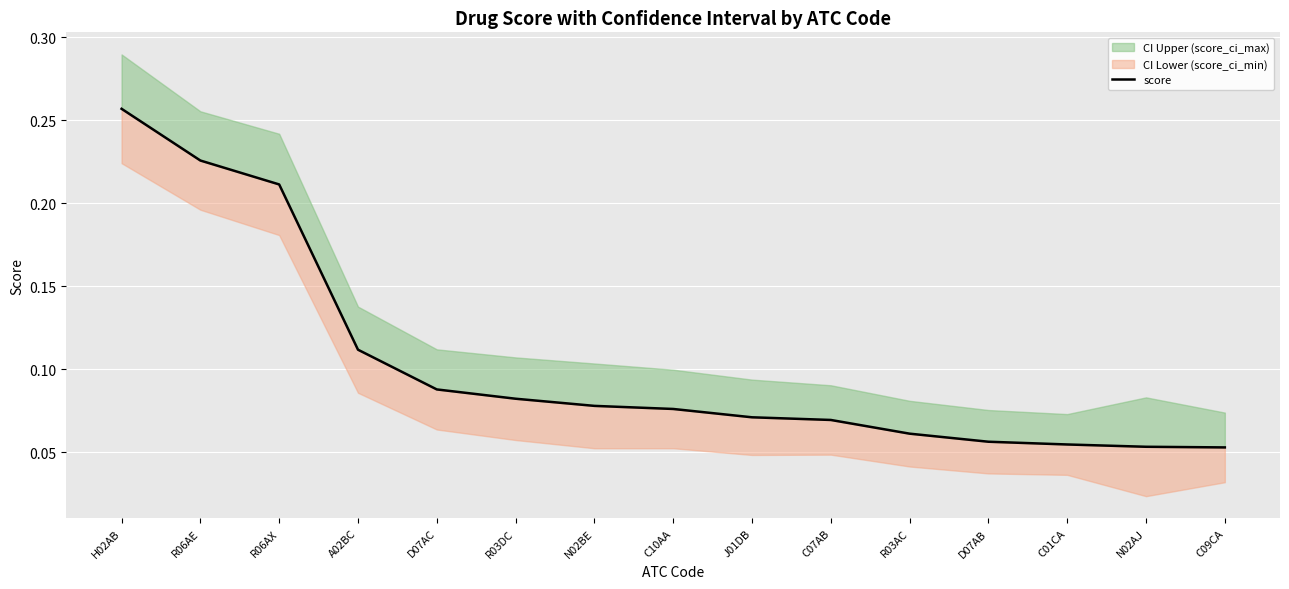

Read the value at A02BC.

0.1